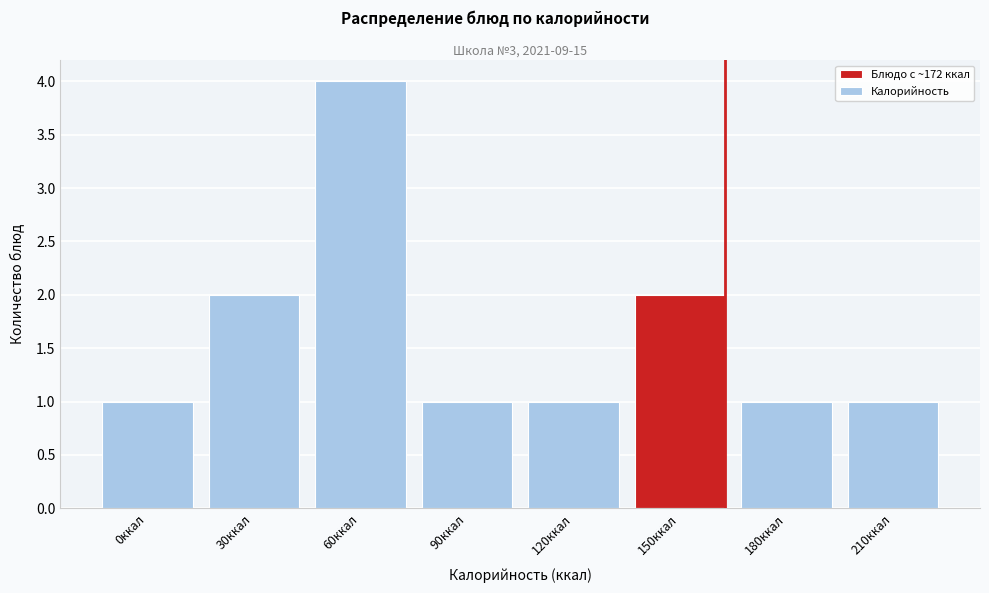

Reading right to left, list all the values displayed in this chart.

210ккал=1	180ккал=1	150ккал=2	120ккал=1	90ккал=1	60ккал=4	30ккал=2	0ккал=1